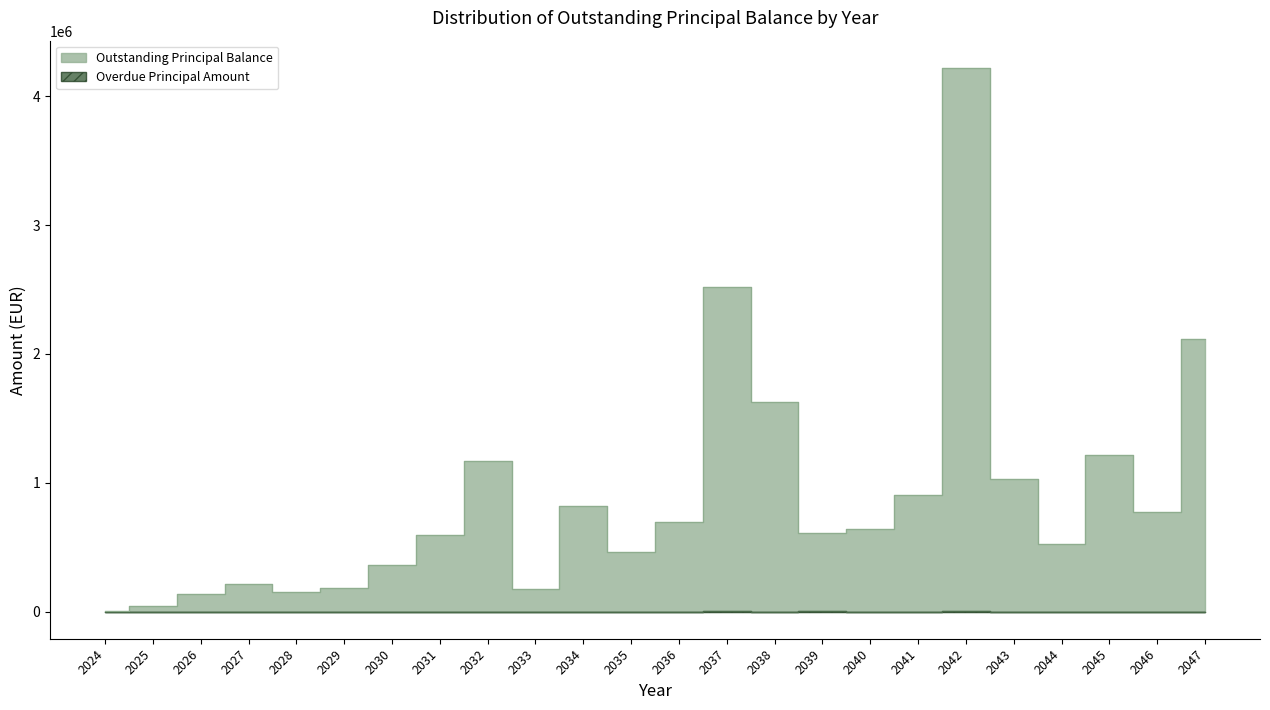

How many data points in Overdue Principal Amount are above 0?

10